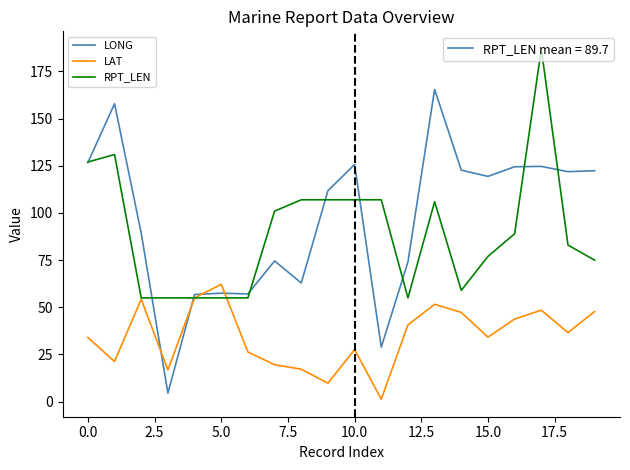

What is the greatest value displayed?

187.0